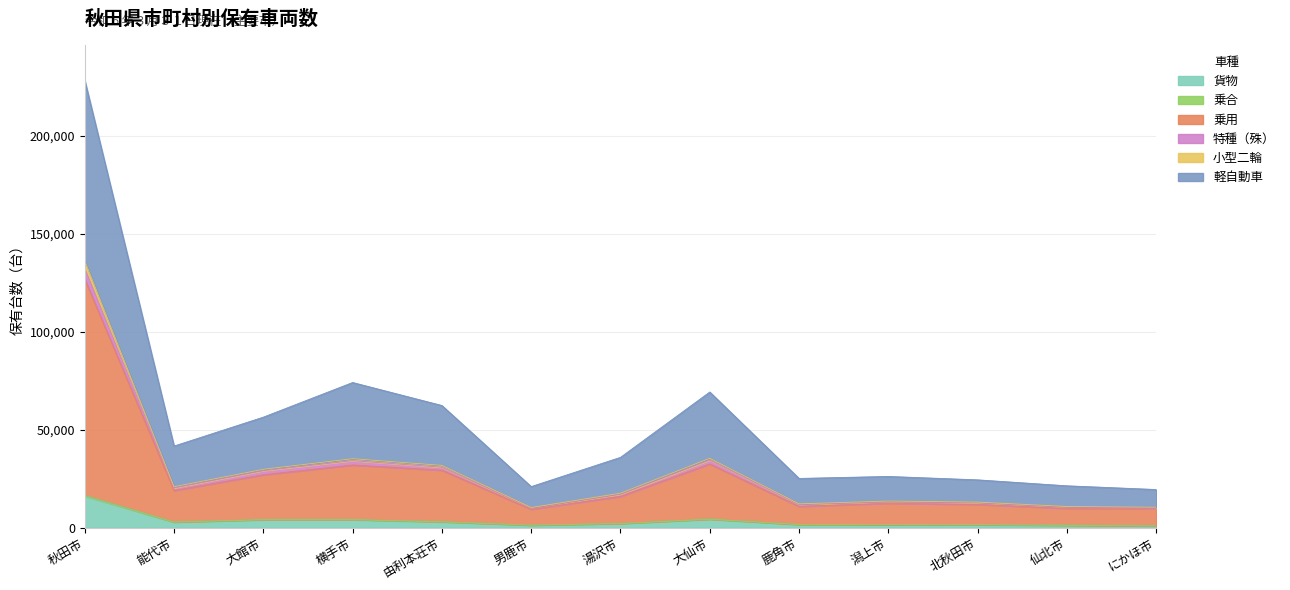

How many lines are shown in the chart?

6